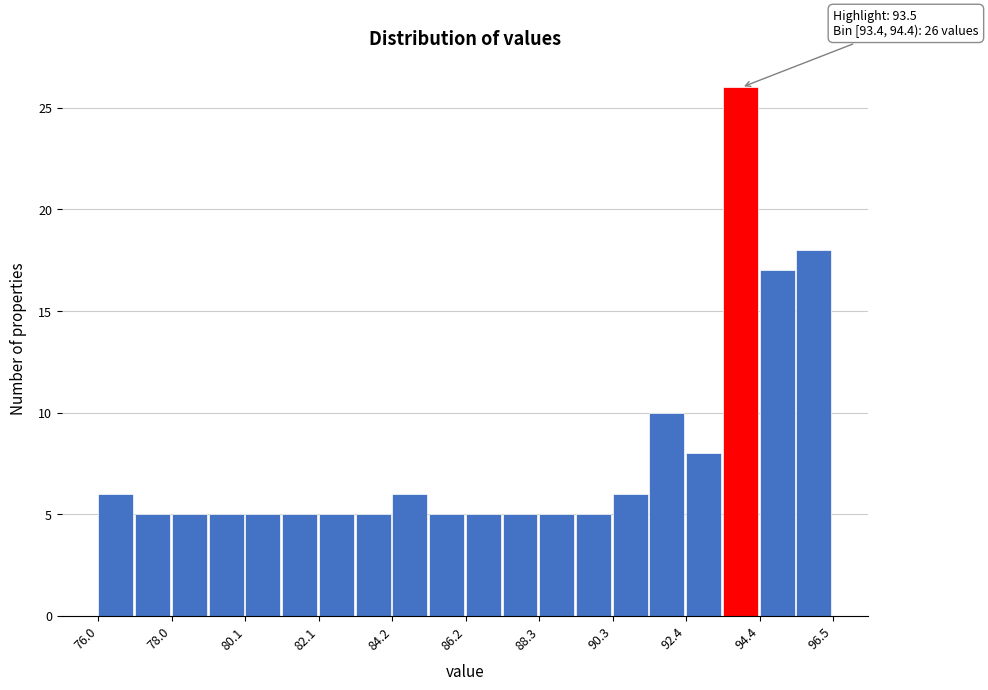

Read against the x-axis, roughly where is the centre of the tallest bar?

94.0